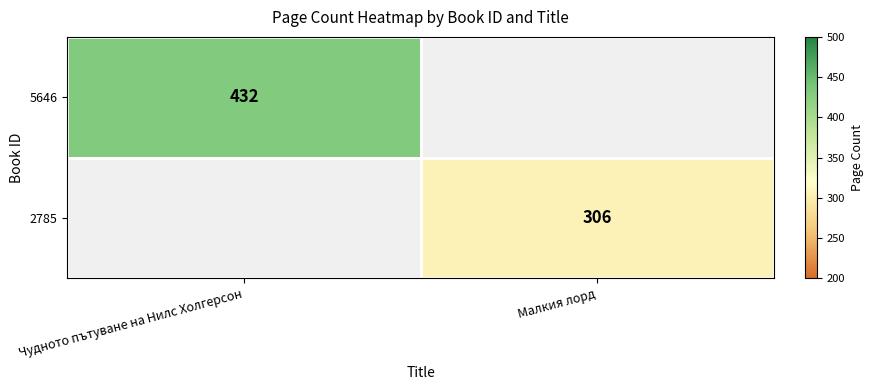

At which category does the chart reach its minimum across all series?

Малкия лорд